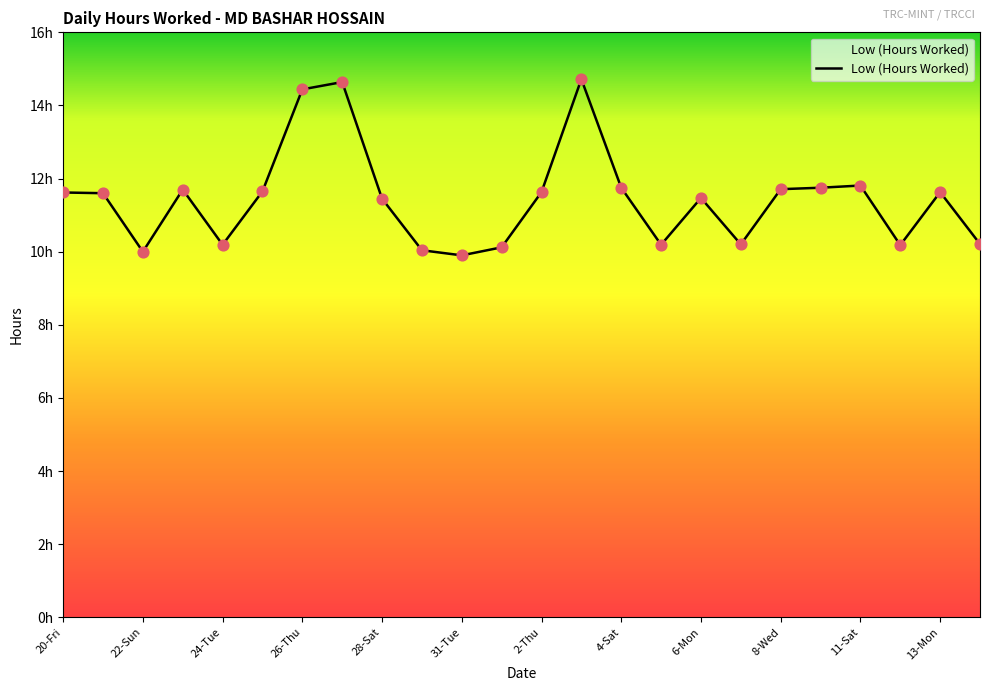

Does the chart have visible grid lines?

No